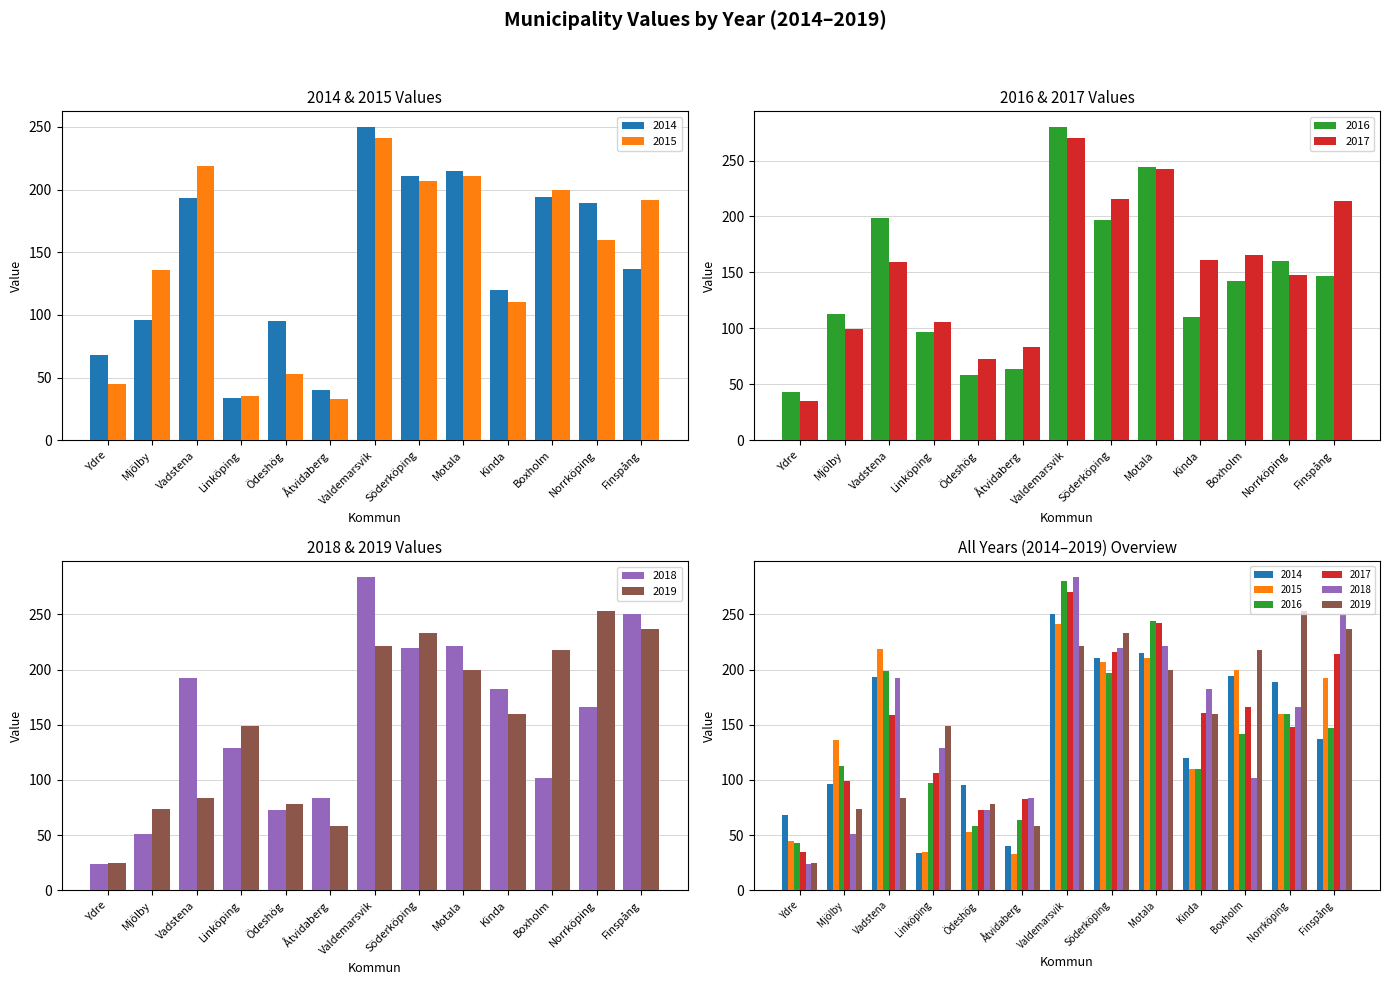

What is the label of the 12th bar from the left?

Norrköping